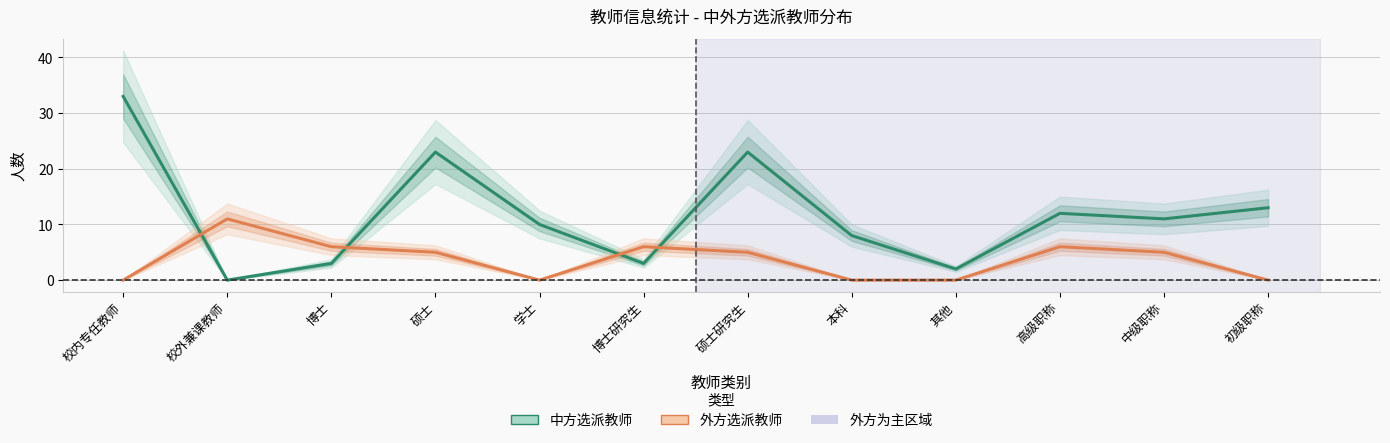

What is the label of the 4th point from the right?

其他